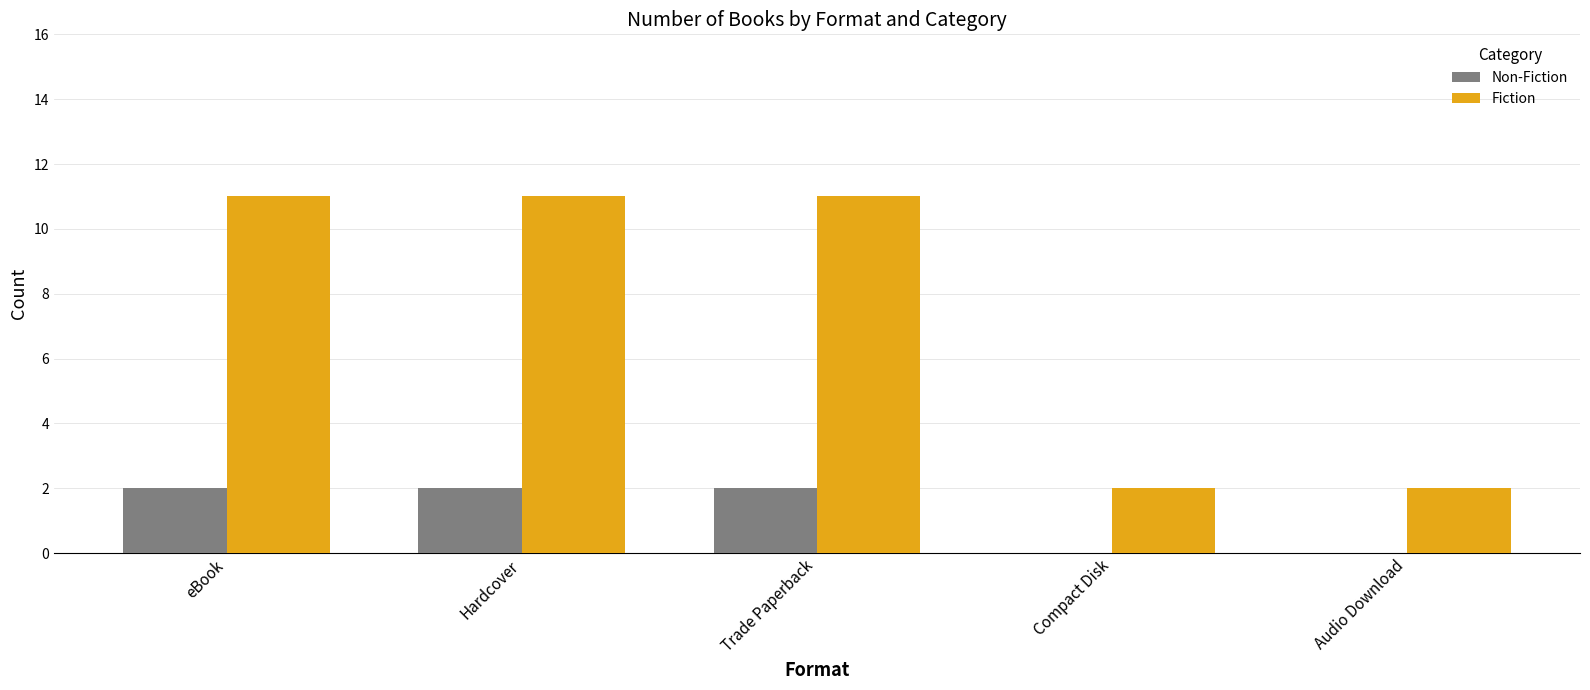

What is the highest value of the Fiction series?

11